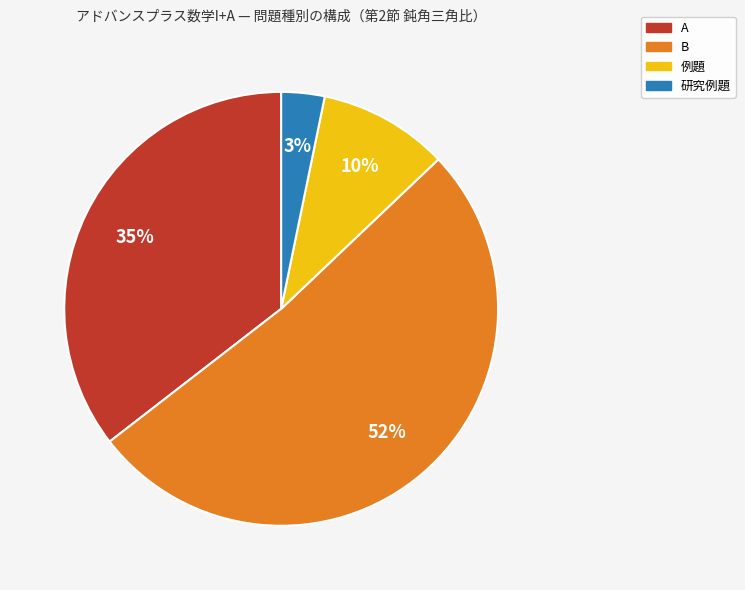

Which slice is the largest?

B